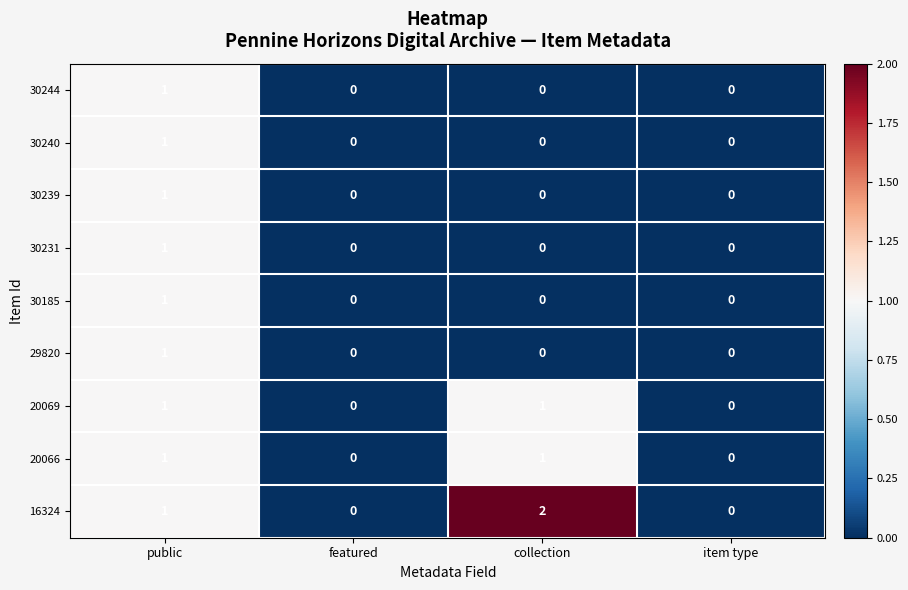

Which series has the largest total across all categories?

16324